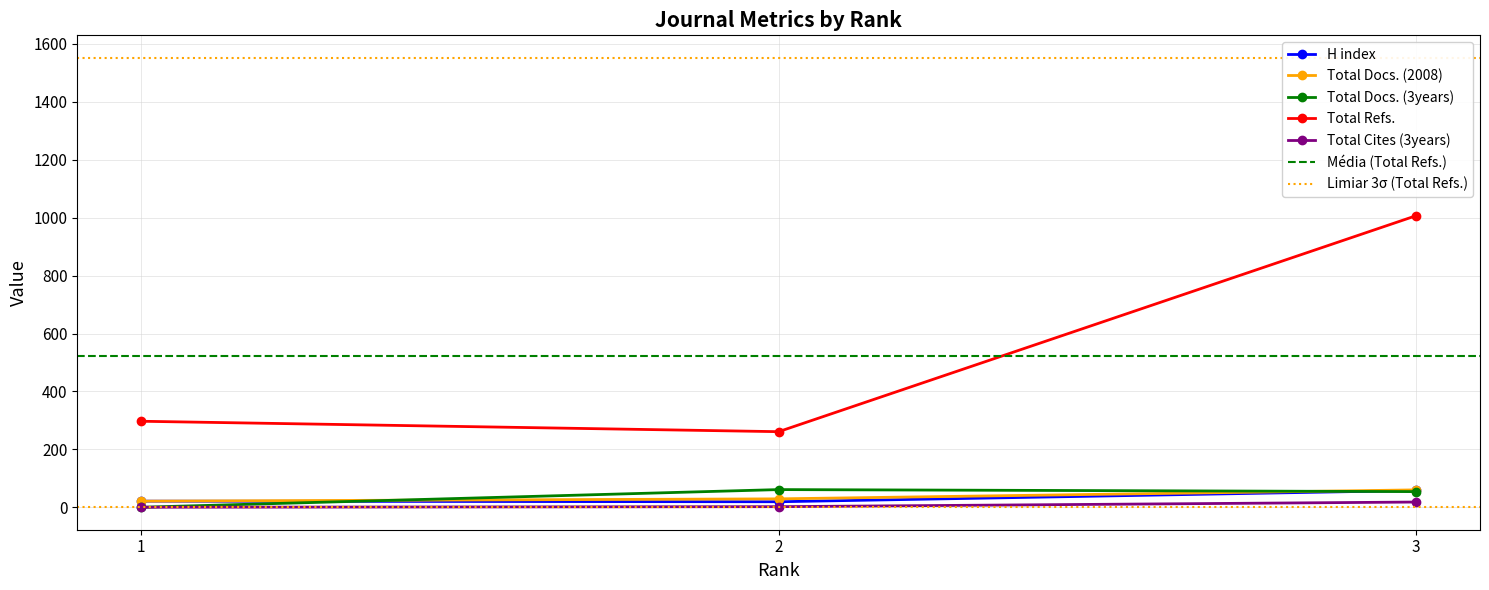

Between 1 and 3, which is larger?

3